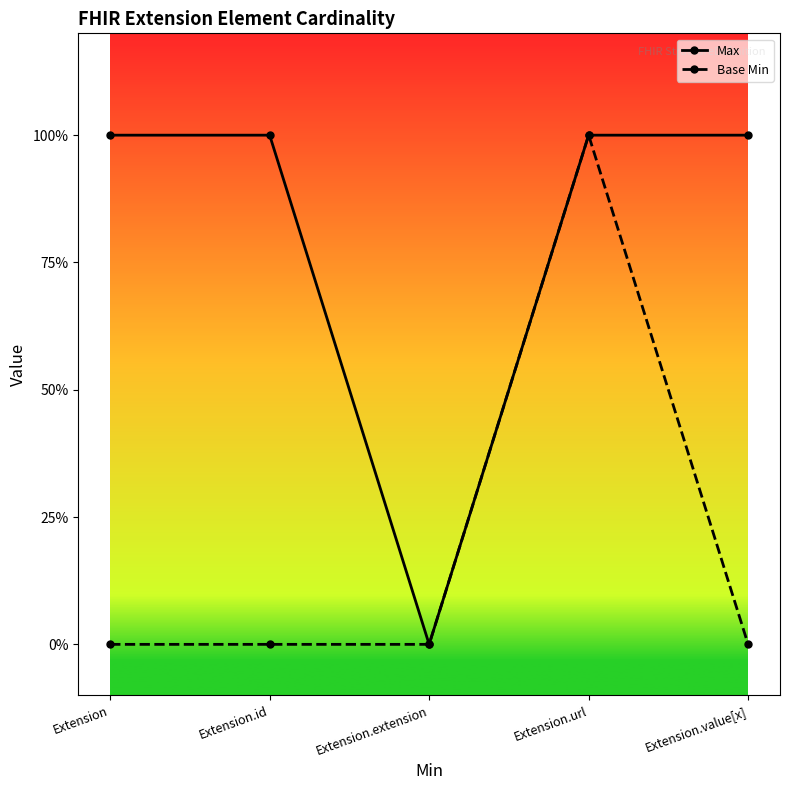

List the labels in order of Base Min value, largest first.

Extension.url, Extension, Extension.id, Extension.extension, Extension.value[x]